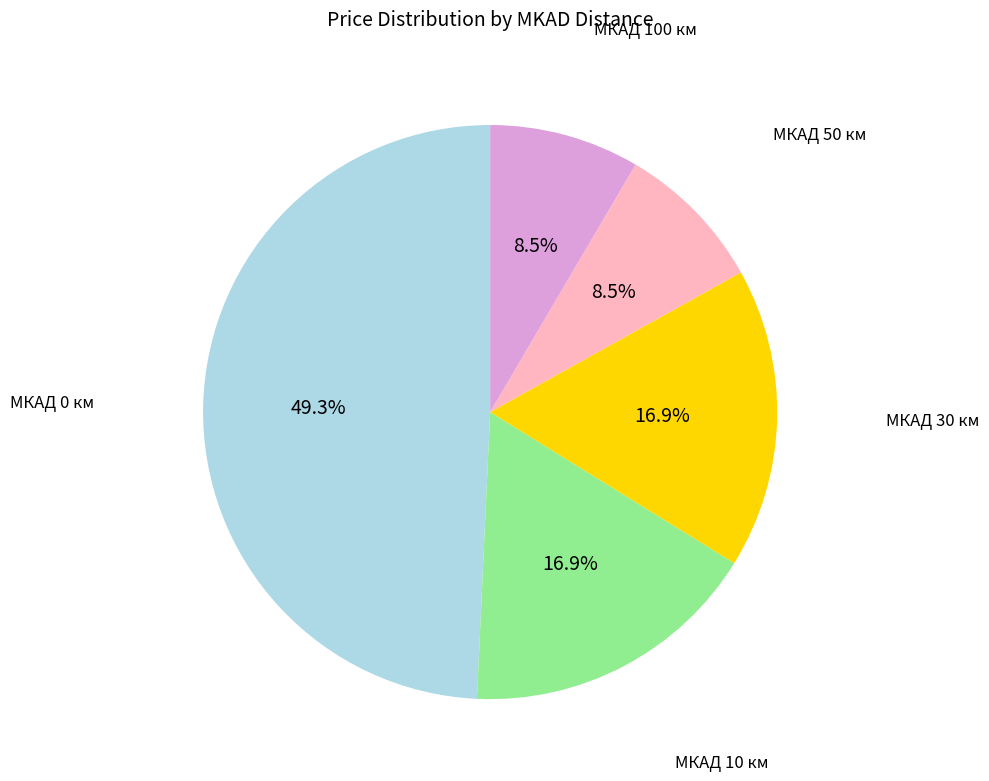

Is there any slice that represents more than half of the pie?

No